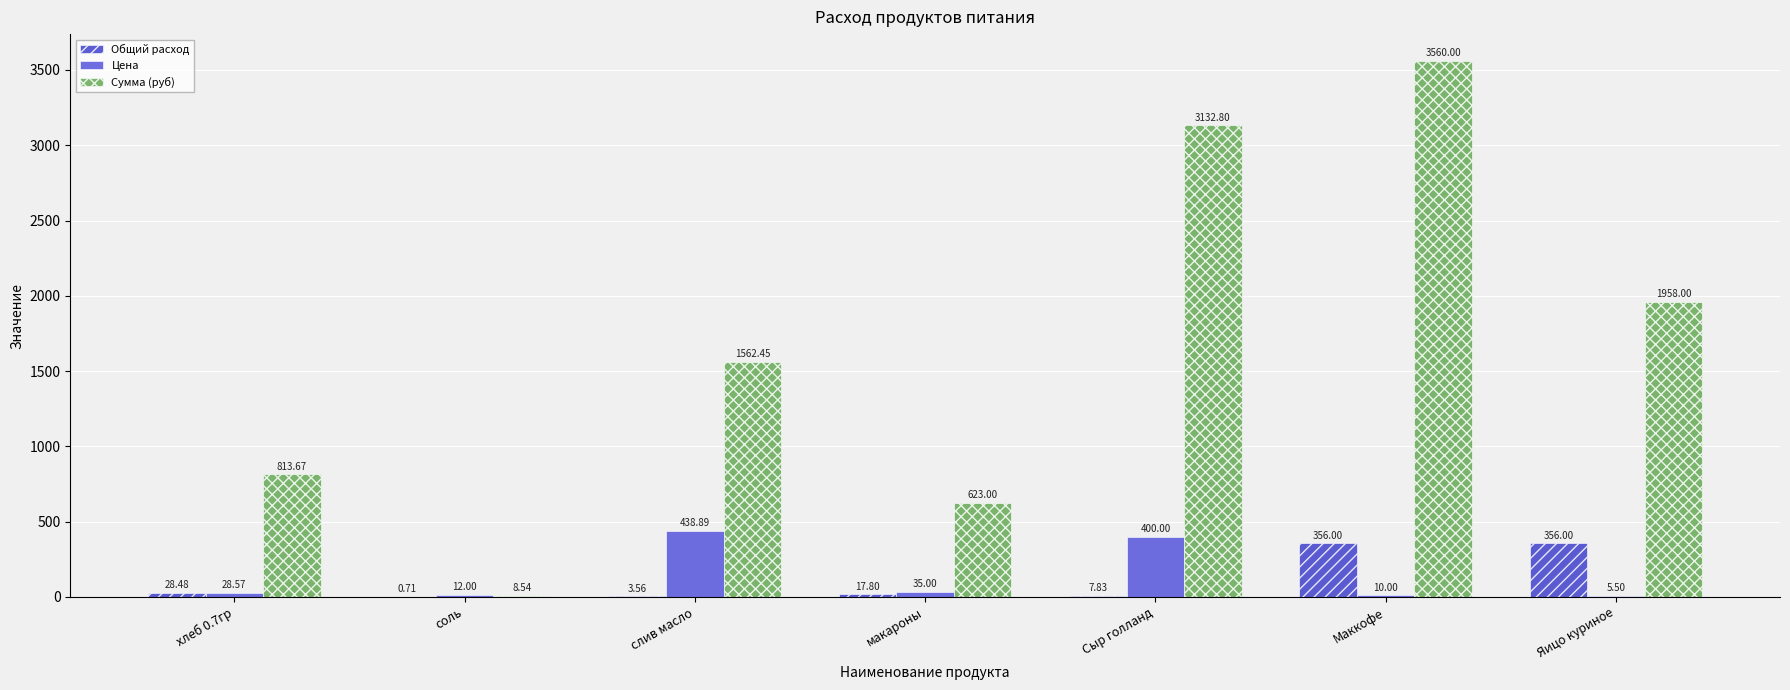

What is the maximum value for Сумма (руб)?

3560.0